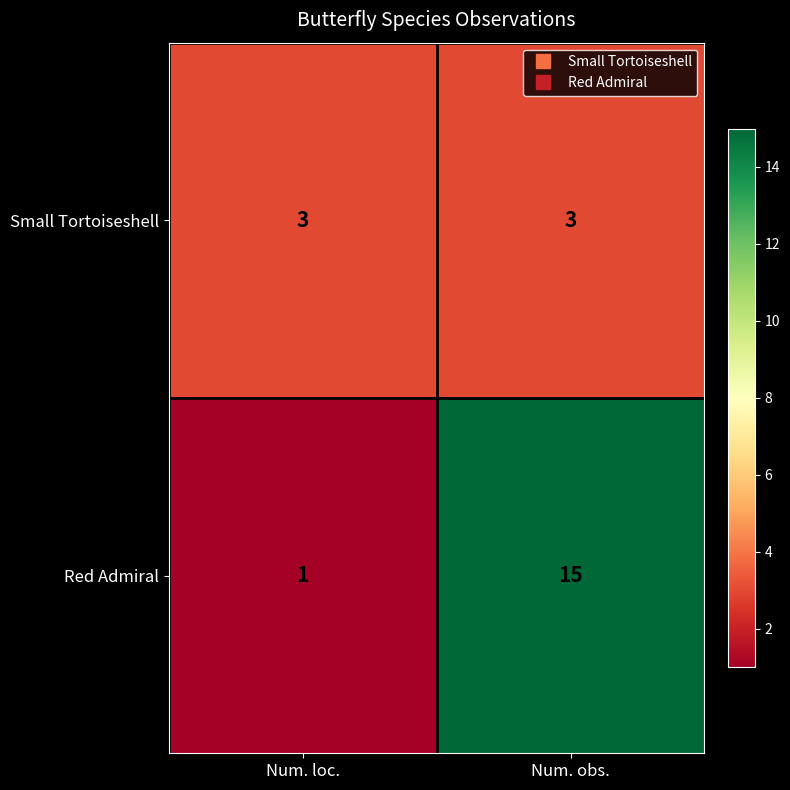

What is the spread (max minus min) of values at Num. loc.?

2